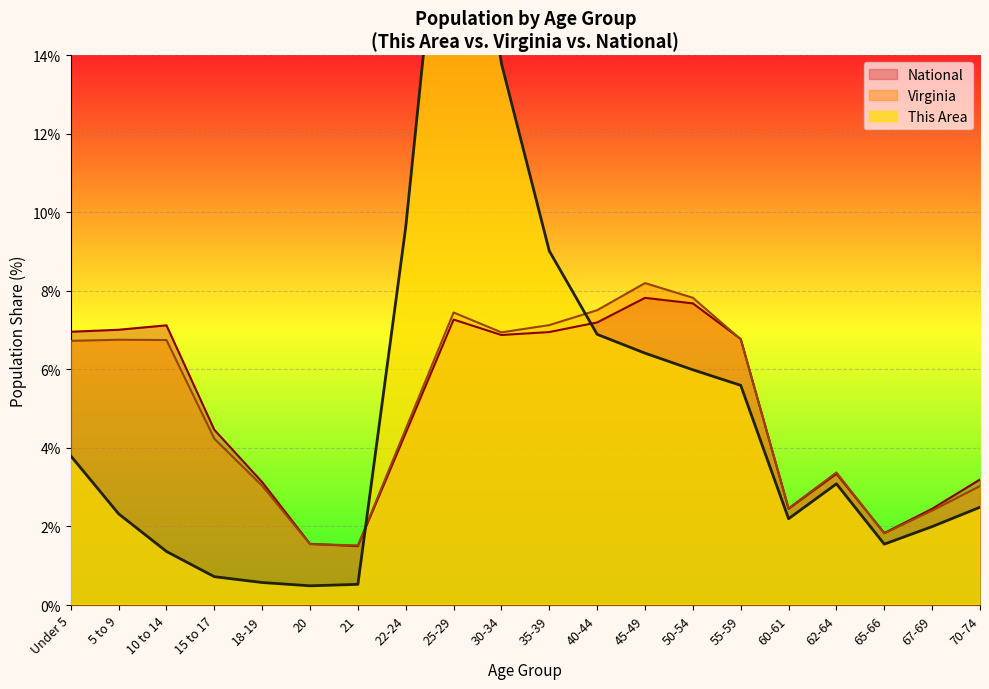

What position from the right is 65-66?

3